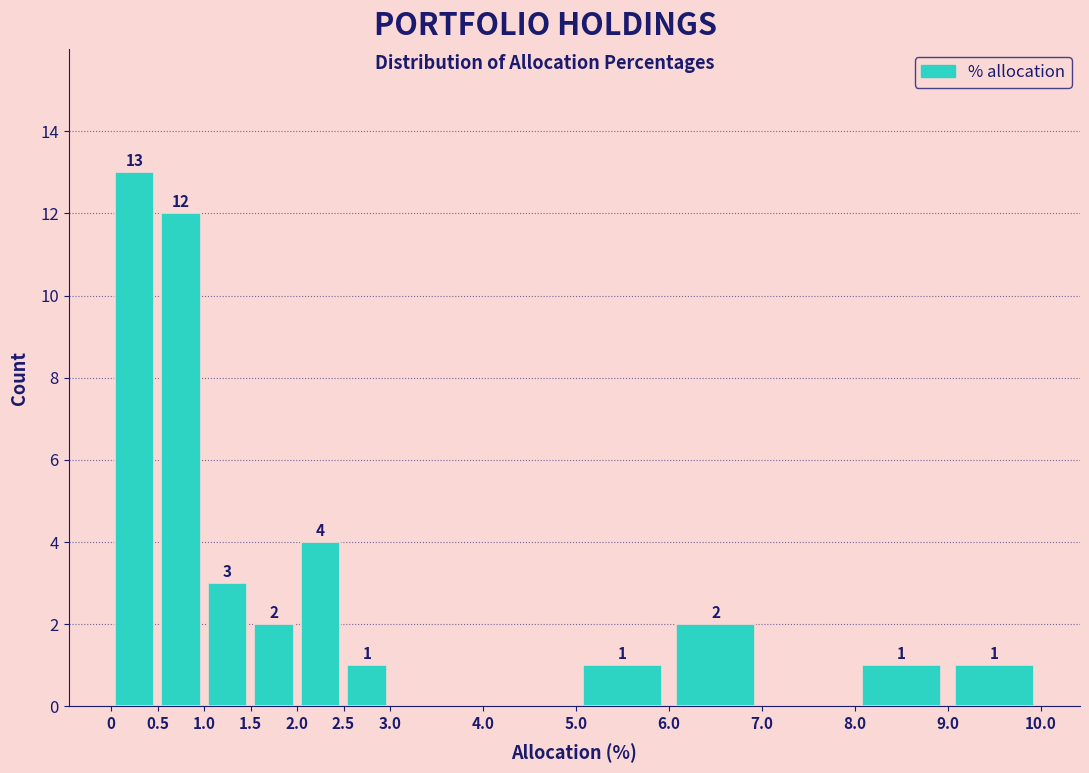

Over which range of the x-axis is the bar tallest?

0 to 0.5